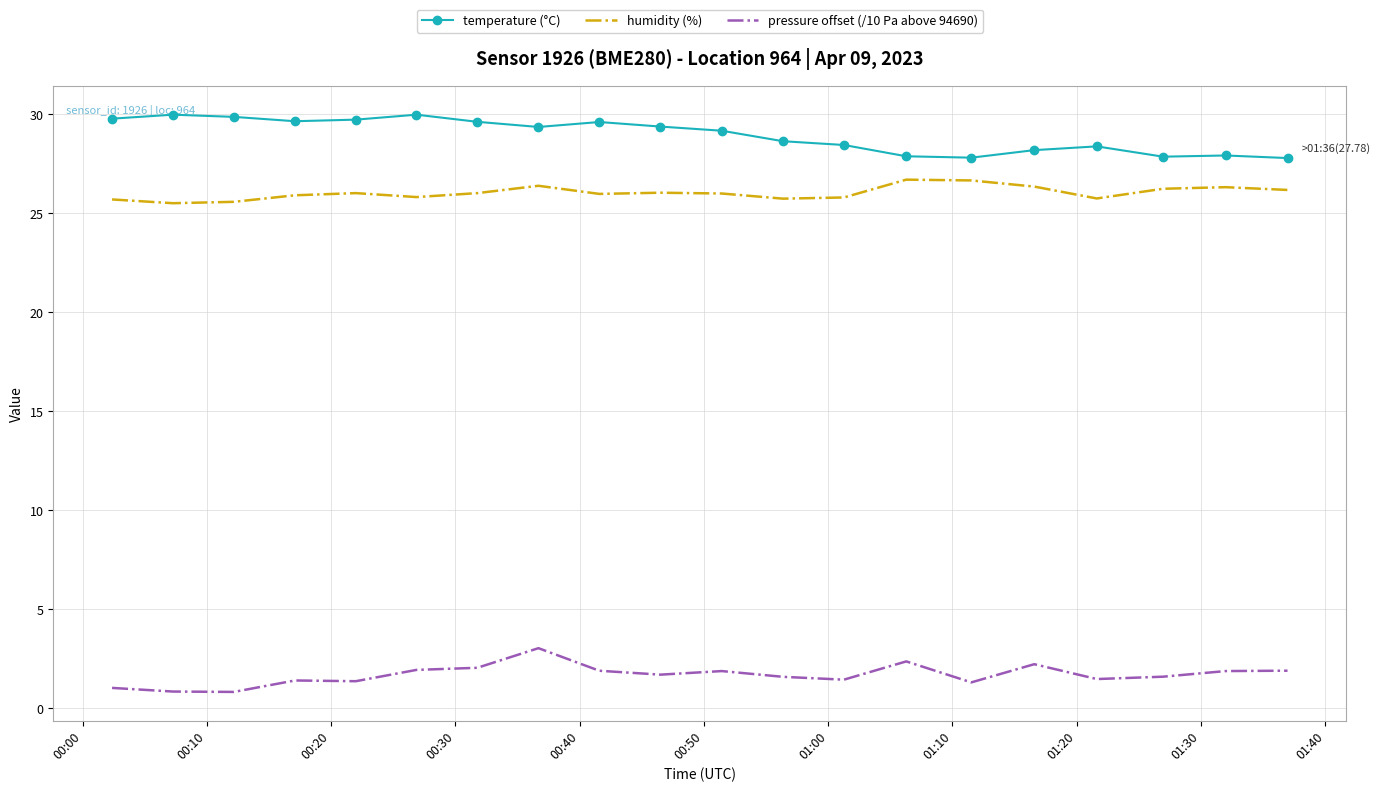

What is the minimum value for temperature (°C)?

27.8